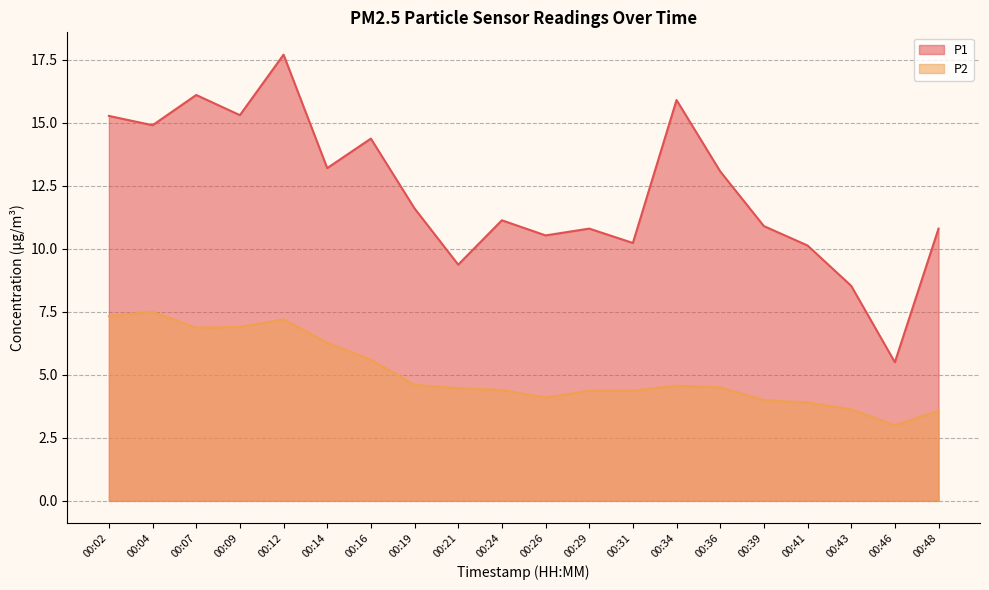

Rank the categories by P2 value from lowest to highest.

00:46, 00:48, 00:43, 00:41, 00:39, 00:26, 00:29, 00:31, 00:24, 00:21, 00:36, 00:34, 00:19, 00:16, 00:14, 00:07, 00:09, 00:12, 00:02, 00:04